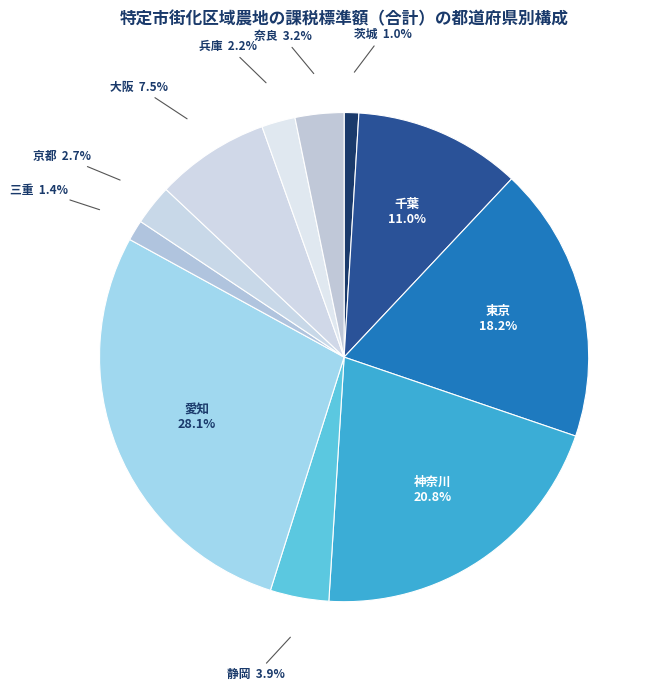

To the nearest percent, what portion does 三重 represent?

1%